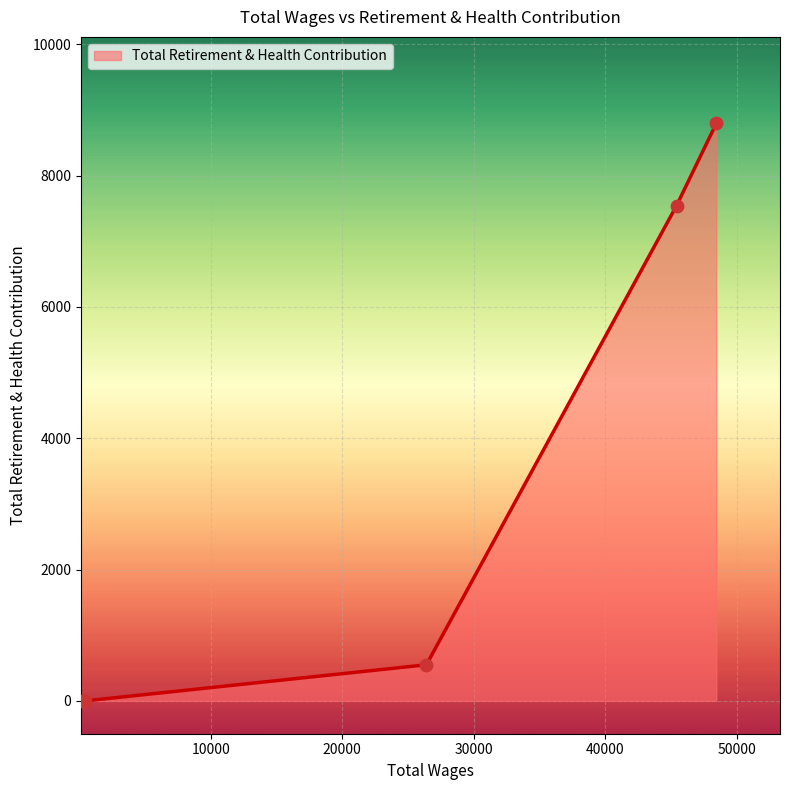

What is the difference between the maximum and minimum values?

8794